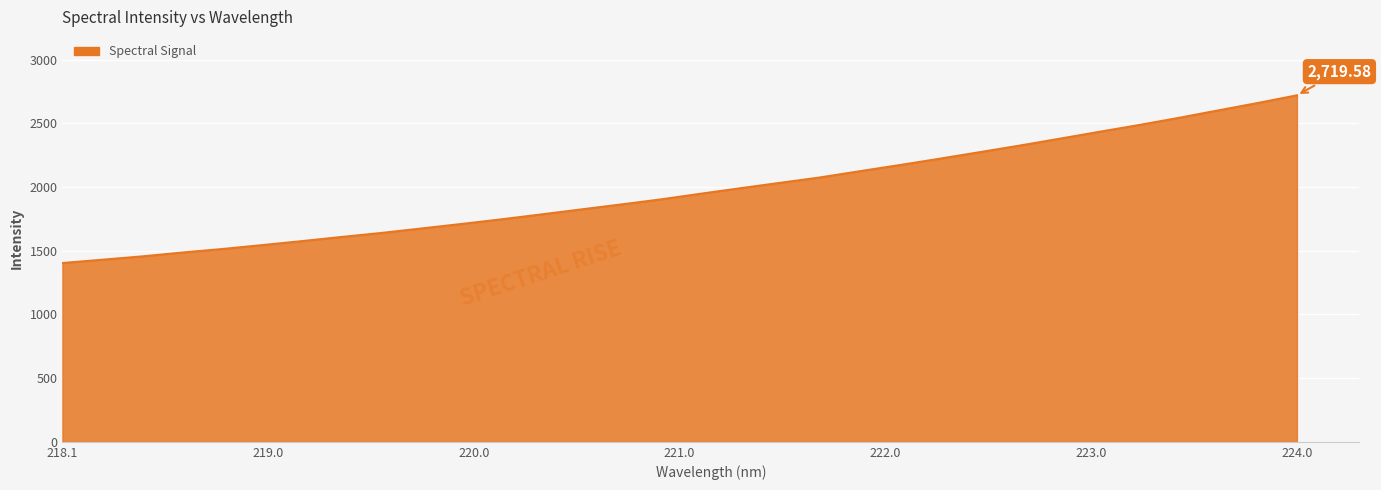

Count the number of data series in this chart.

1